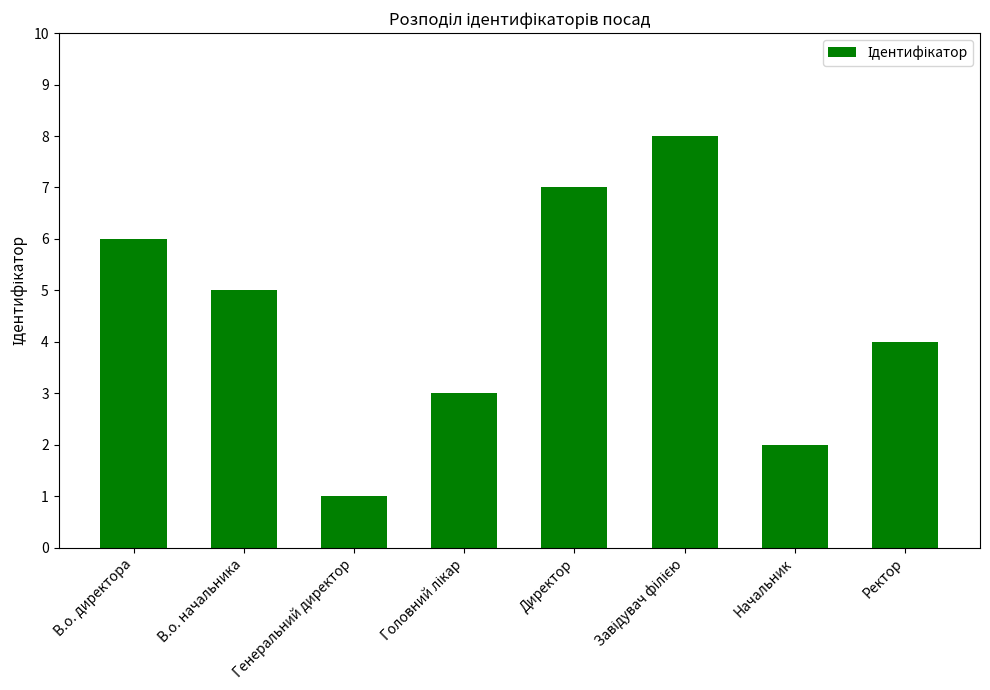

What is the change in value from В.о. директора to В.о. начальника?

-1